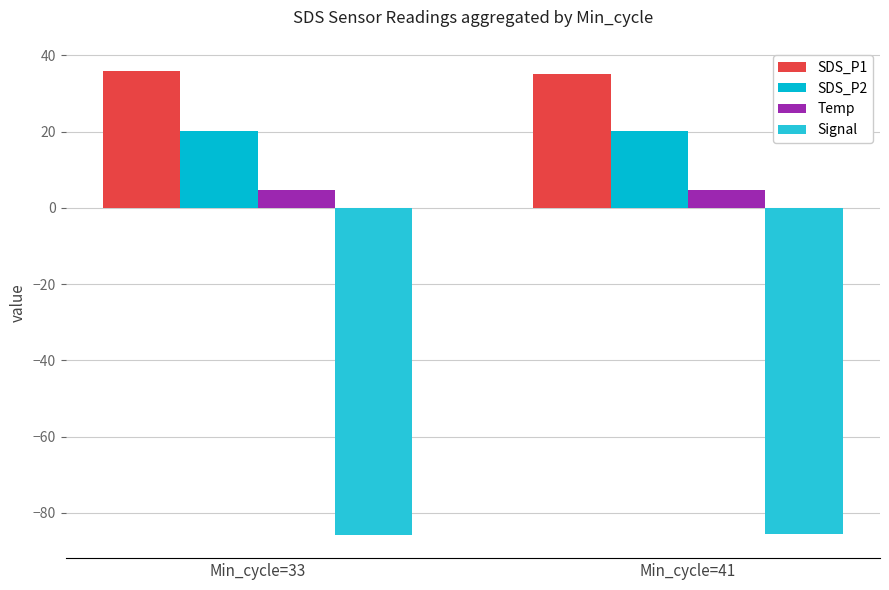

Is the value of SDS_P2 at Min_cycle=33 greater than the value of Signal at Min_cycle=33?

Yes